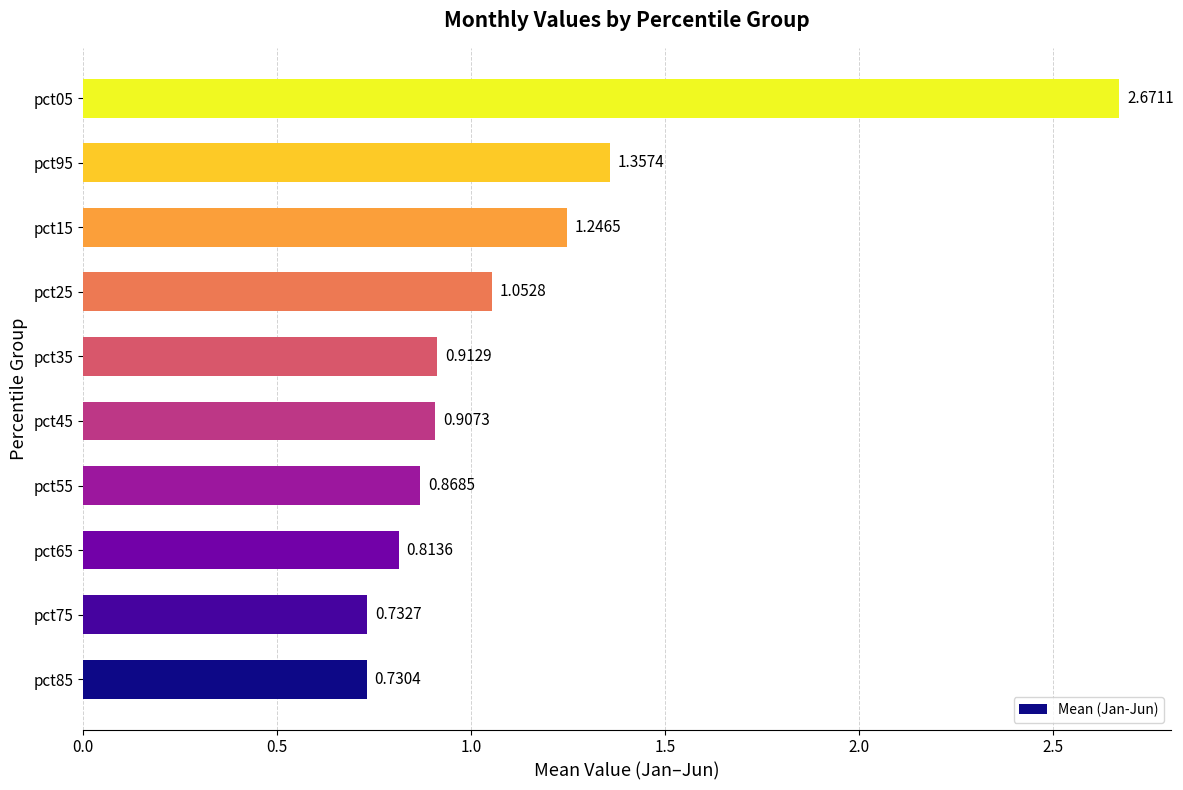

Rank the categories by value from highest to lowest.

pct05, pct95, pct15, pct25, pct35, pct45, pct55, pct65, pct75, pct85